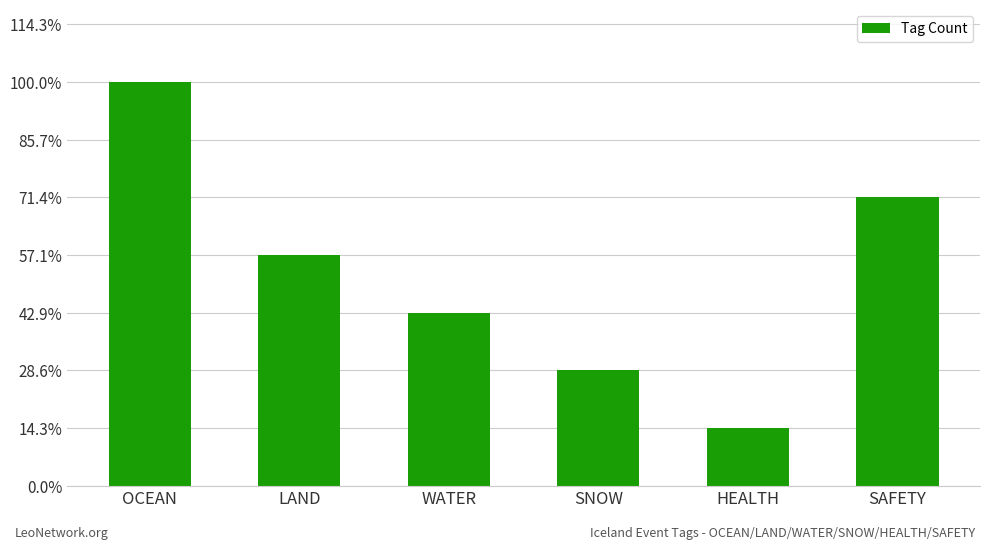

Does the chart contain any negative values?

No